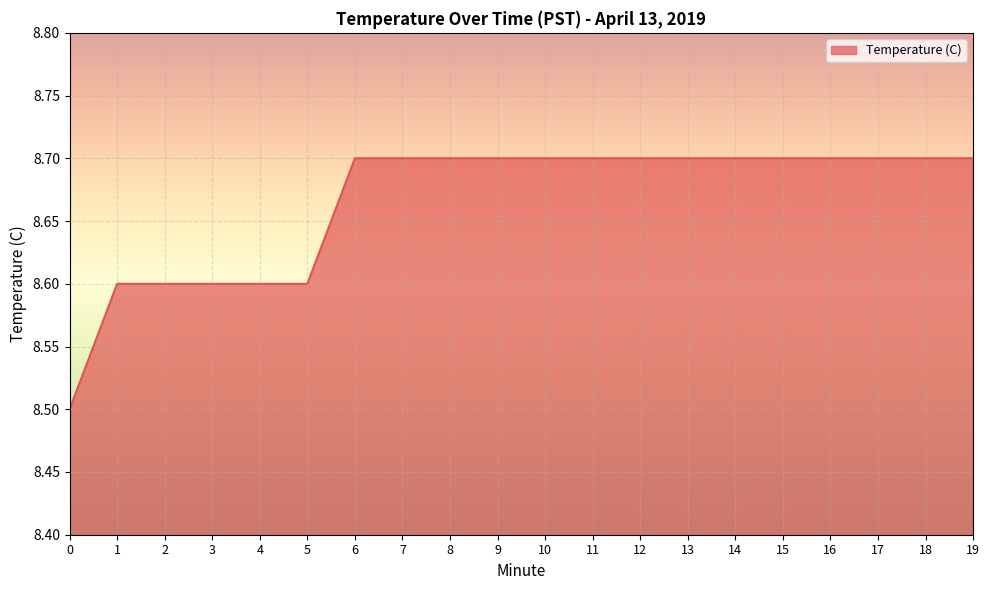

True or false: the data shows 8.7 at 15.

True